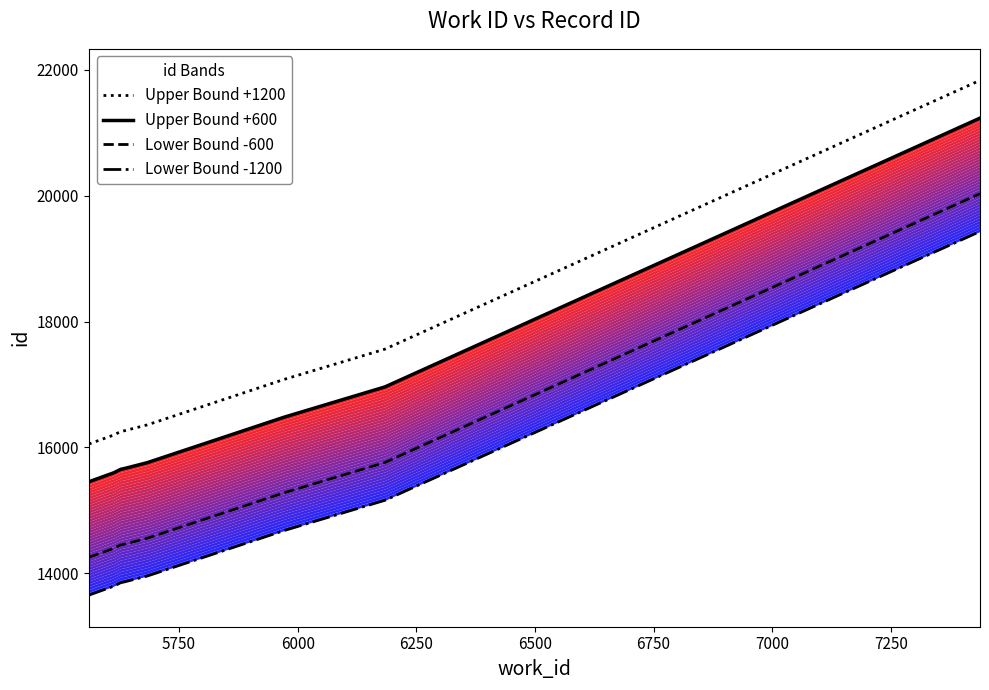

True or false: Upper Bound +1200 and Lower Bound -600 intersect in this chart.

False